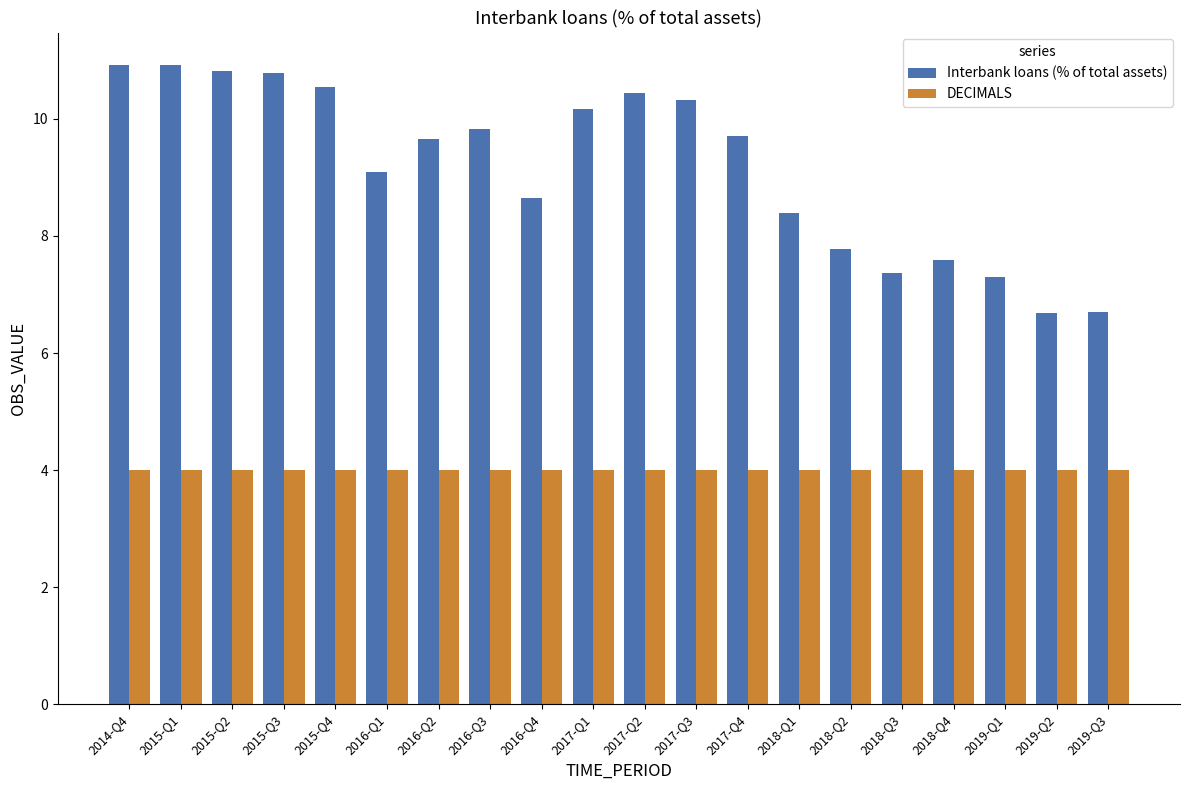

Rank the series at 2019-Q3 from lowest to highest value.

DECIMALS, Interbank loans (% of total assets)